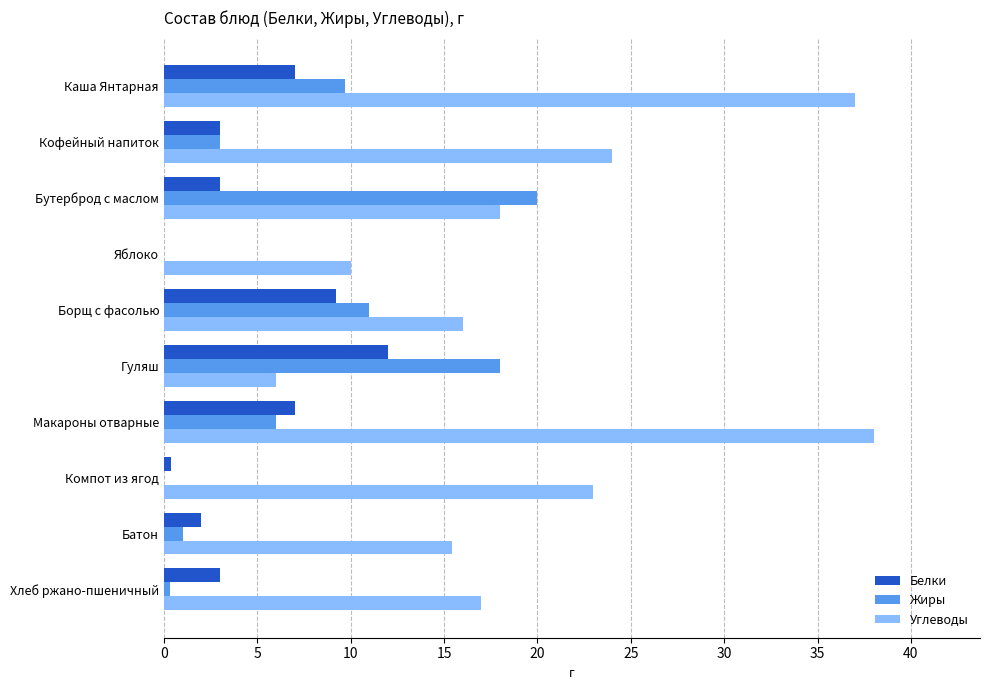

At which category does the chart reach its peak across all series?

Макароны отварные